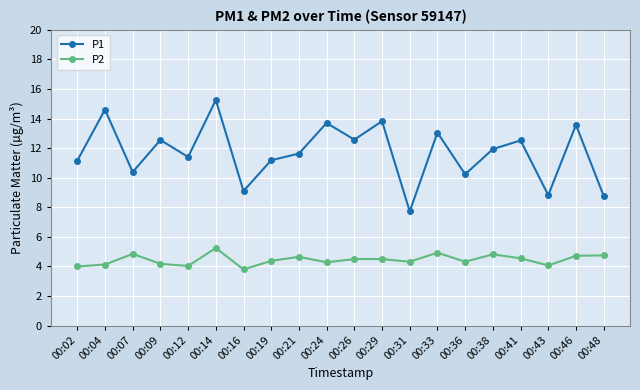

Which category has the highest value across all series?

00:14